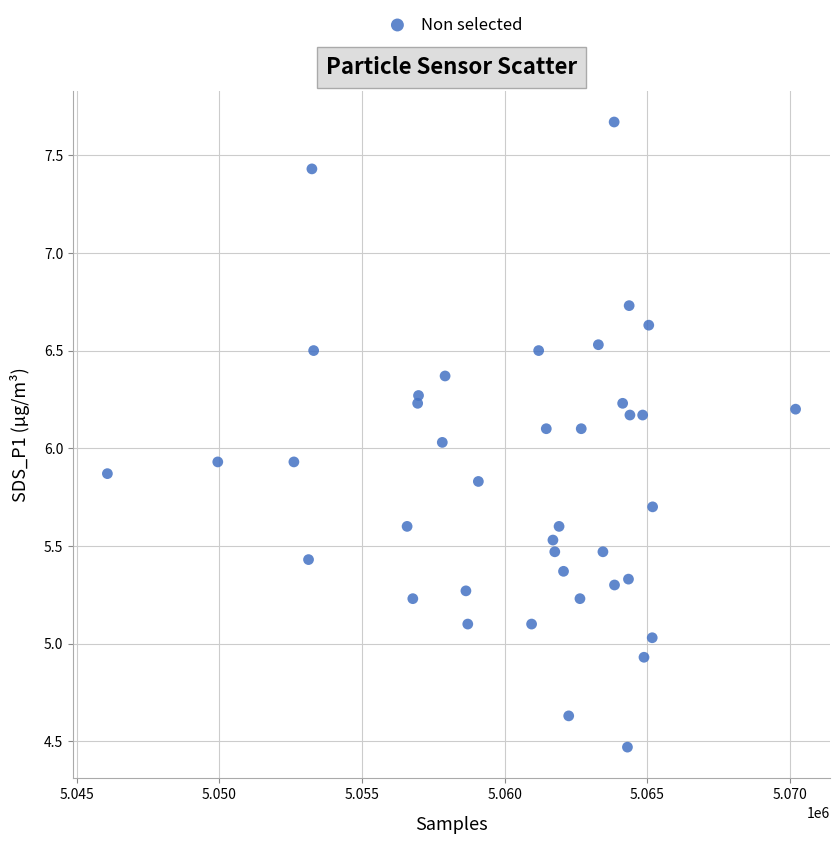

What is the range of X values (max minus min)?

24115.0